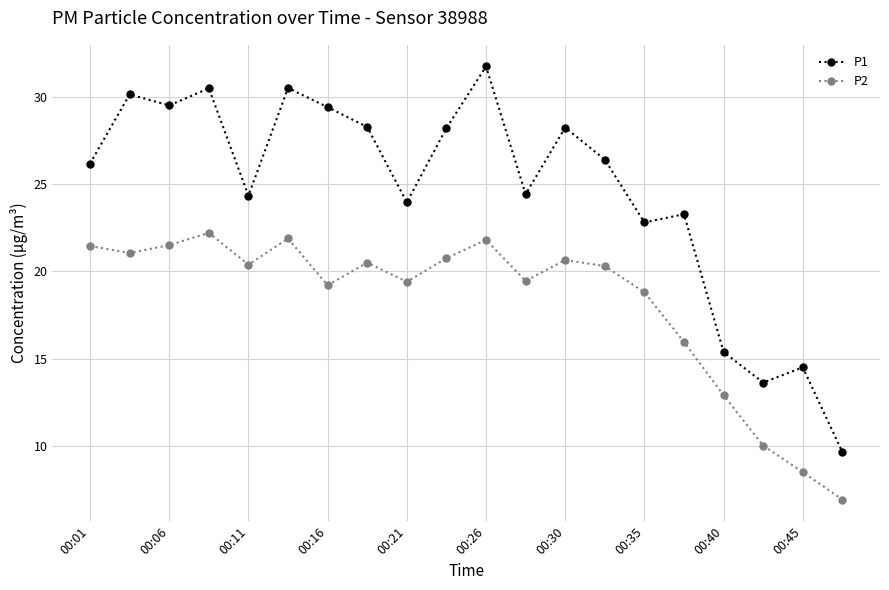

What is the greatest value displayed?

31.7